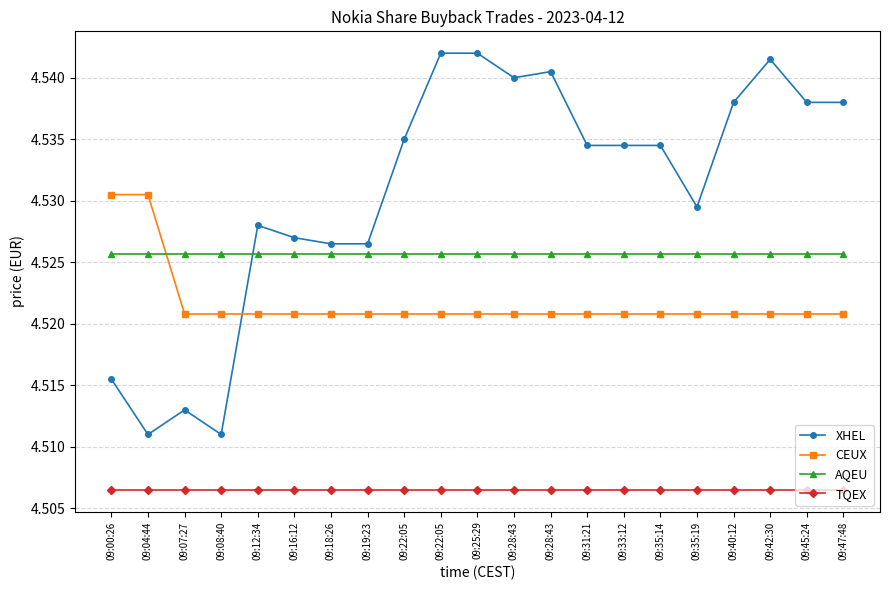

Count the number of categories in the chart.

21